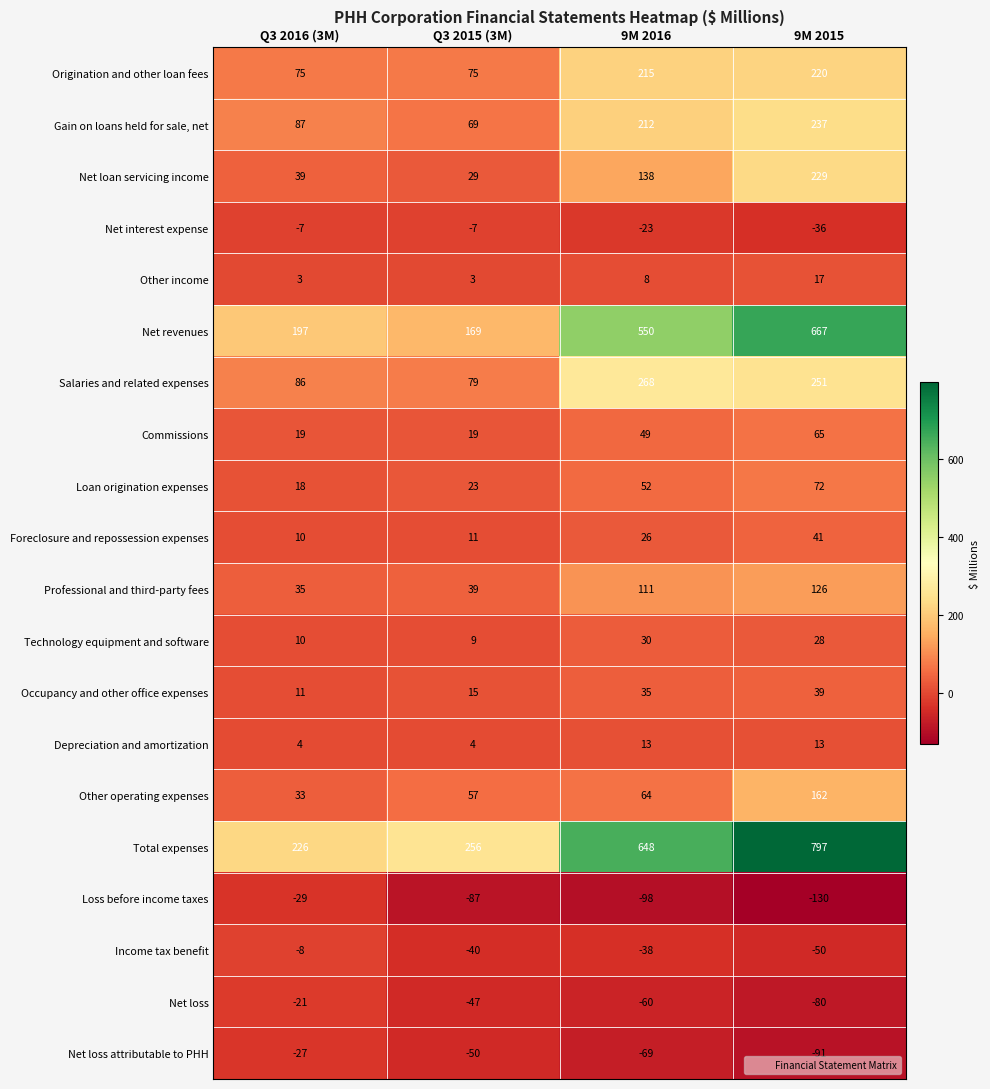

The Occupancy and other office expenses series shows 6 at Q3 2016 (3M). True or false?

False